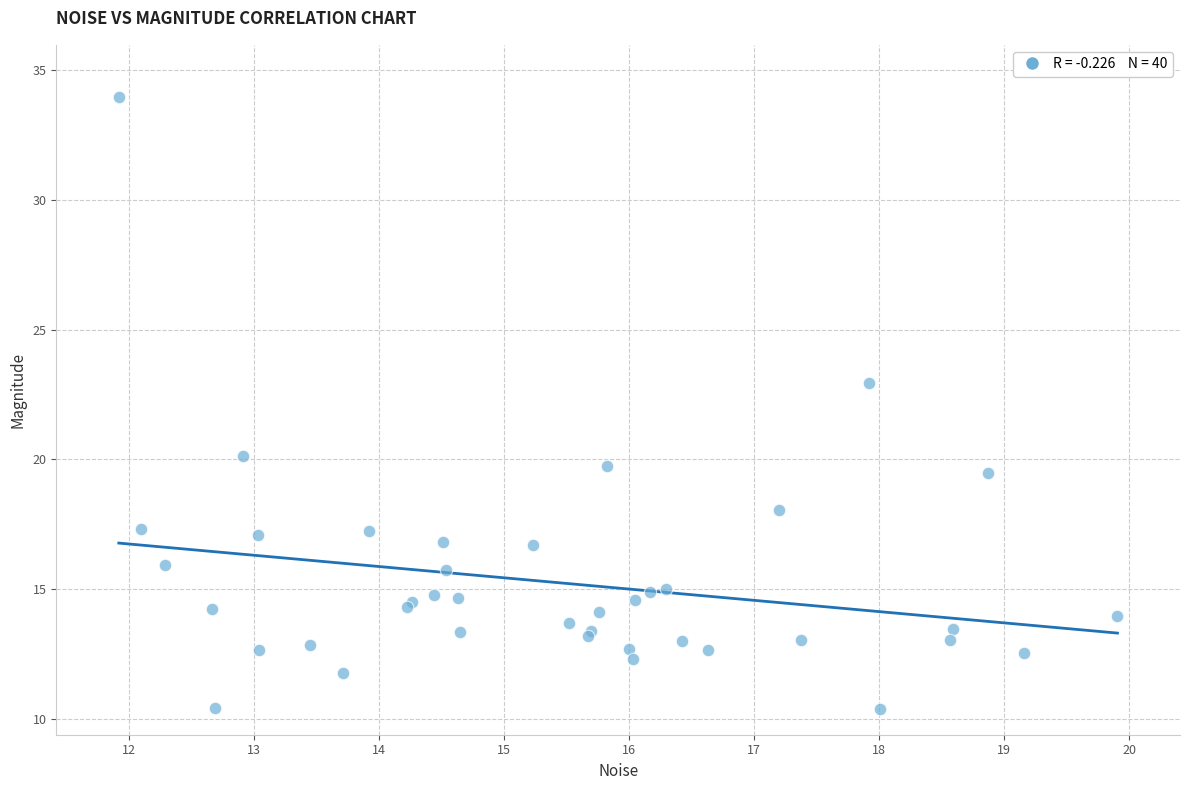

What Y value in the scatter plot is closest to 22?

23.0